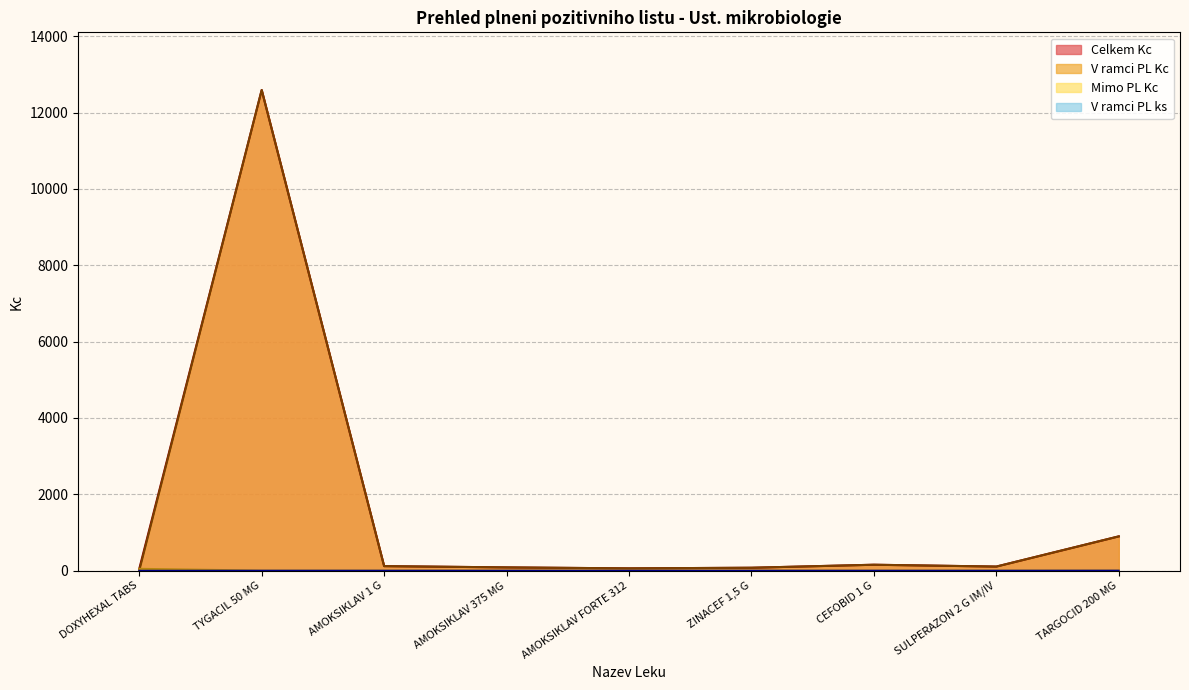

Is the value of V ramci PL Kc at CEFOBID 1 G greater than the value of Mimo PL Kc at ZINACEF 1,5 G?

Yes